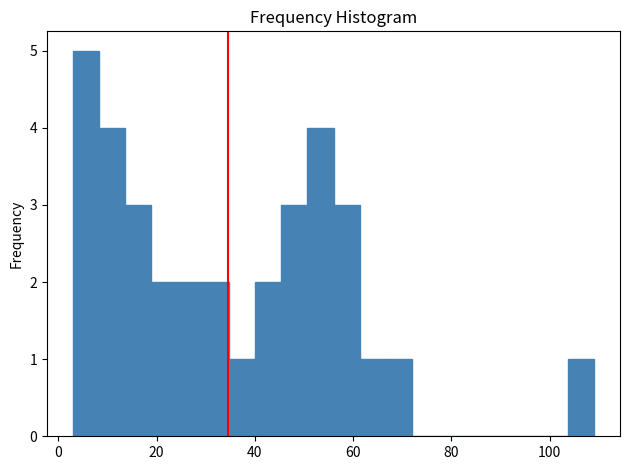

Around what value on the x-axis is the tallest bar? Give the approximate position of its centre, as read against the axis.

6